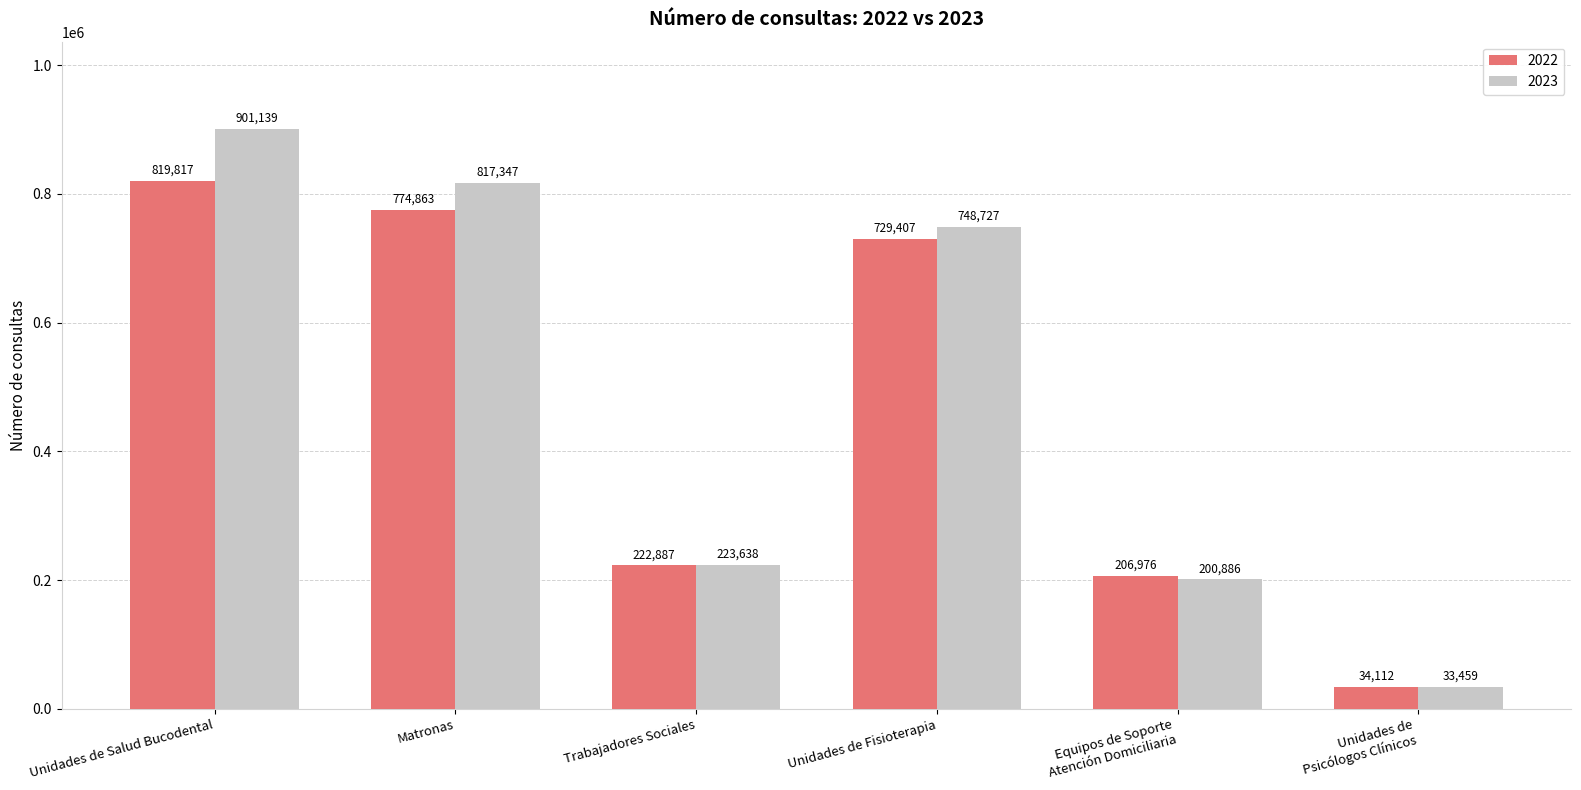

What is the total value across all series at Matronas?

1592210